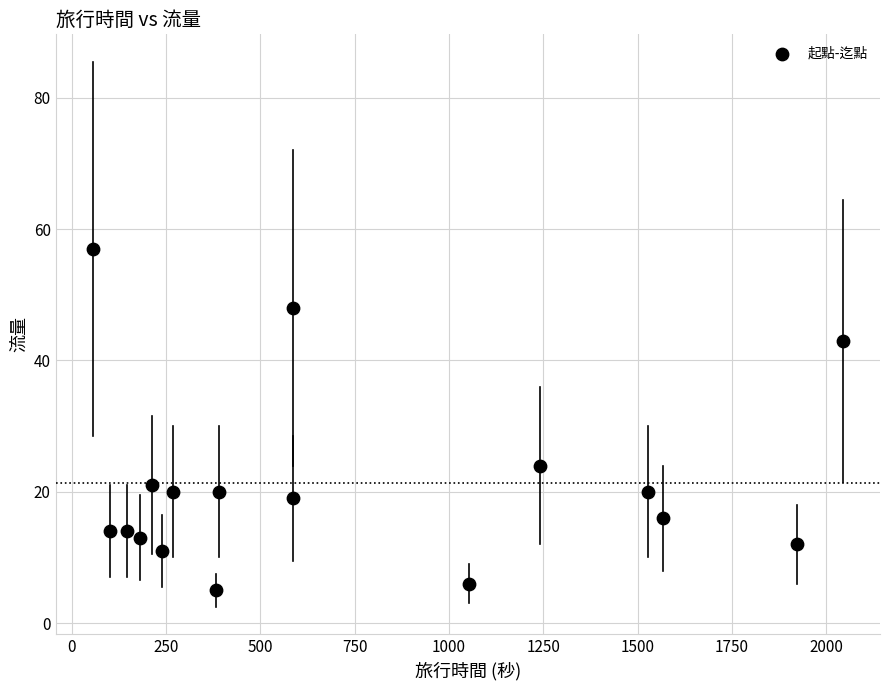

What is the range of X values (max minus min)?

1986